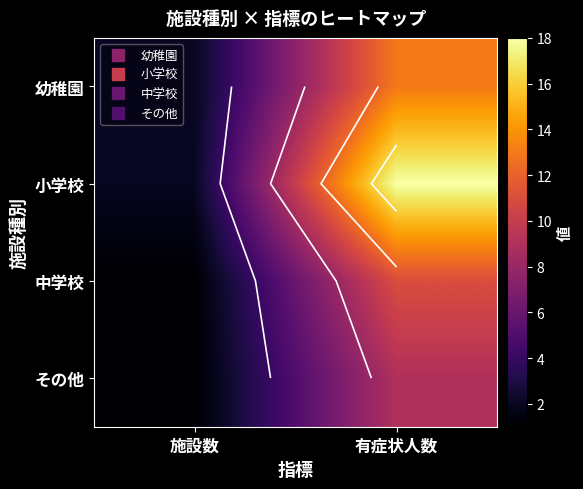

At which category is the sum across all series the highest?

有症状人数